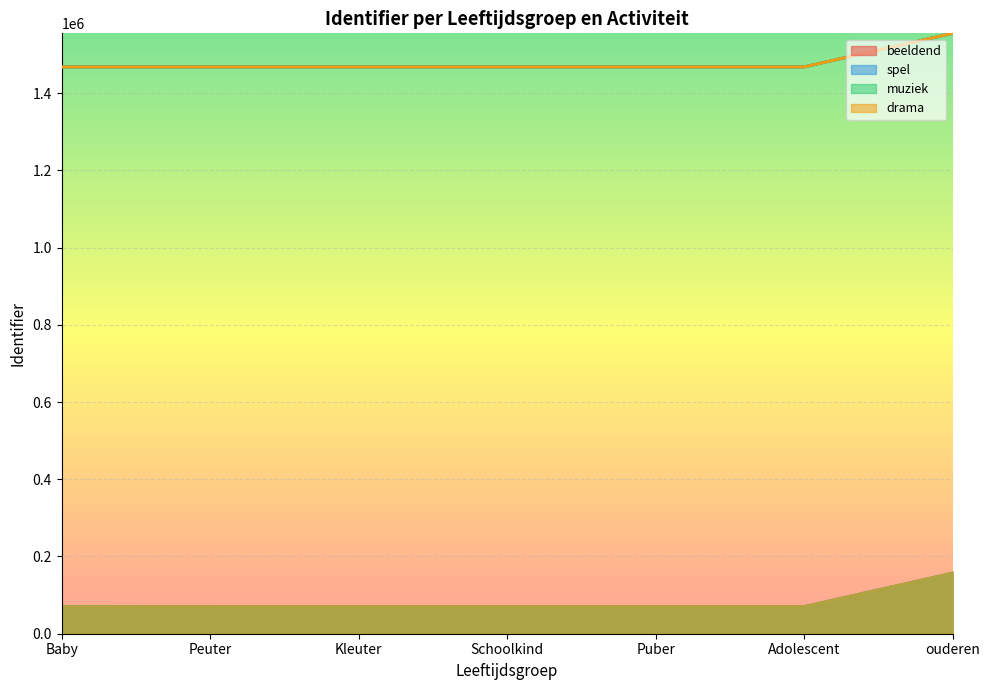

How many data points does each series have?

7